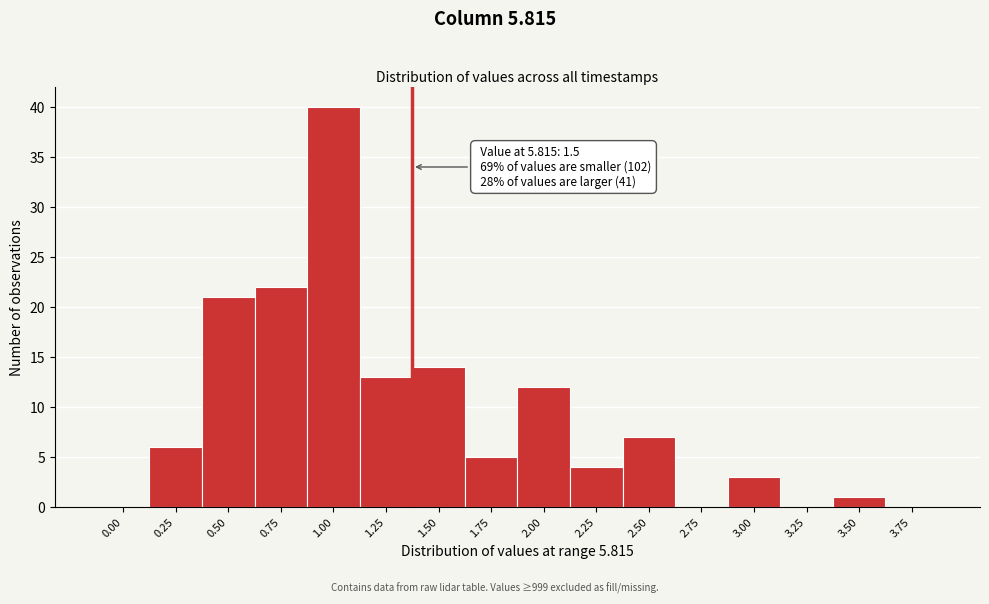

Reading left to right, transcribe all the data shown in this chart.

0.00=0	0.25=6	0.50=21	0.75=22	1.00=40	1.25=13	1.50=14	1.75=5	2.00=12	2.25=4	2.50=7	2.75=0	3.00=3	3.25=0	3.50=1	3.75=0